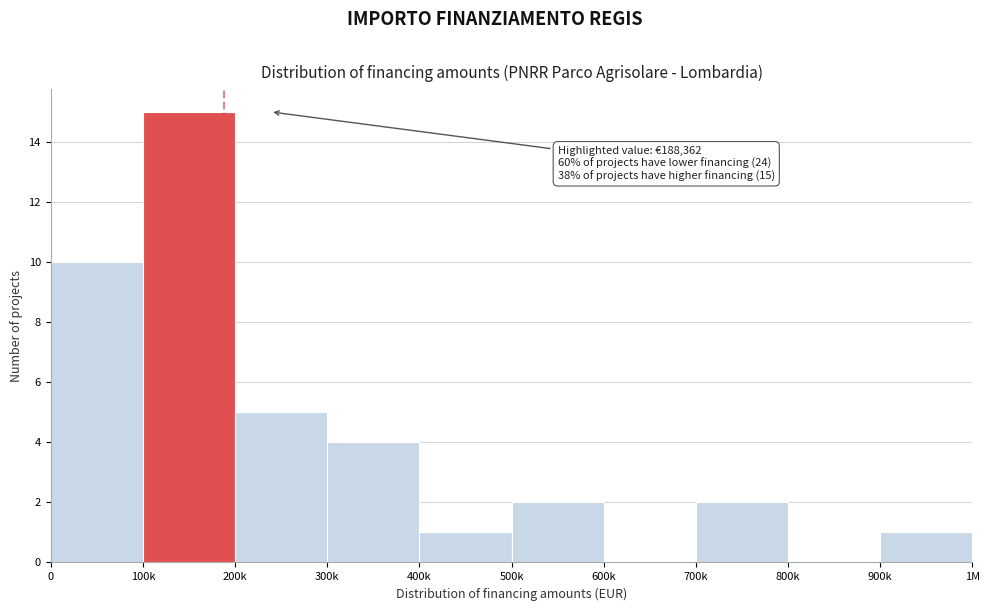

Reading left to right, what are all the values shown in this chart?

0=10	100k=15	200k=5	300k=4	400k=1	500k=2	600k=0	700k=2	800k=0	900k=1